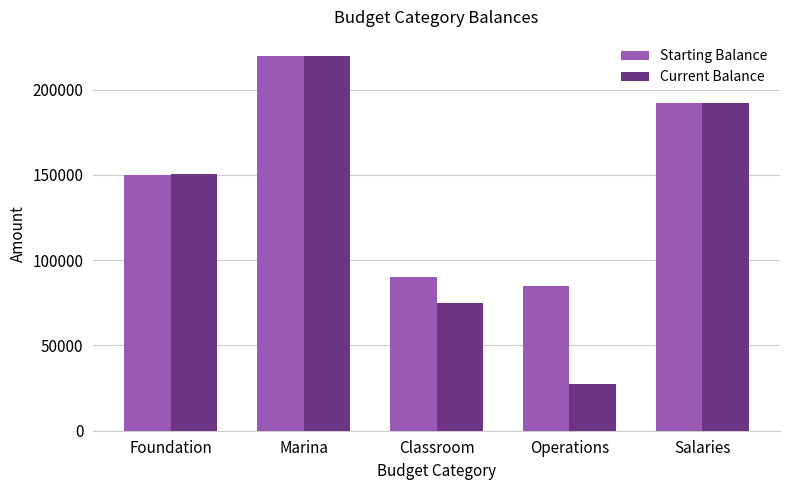

What position from the right is Classroom?

3